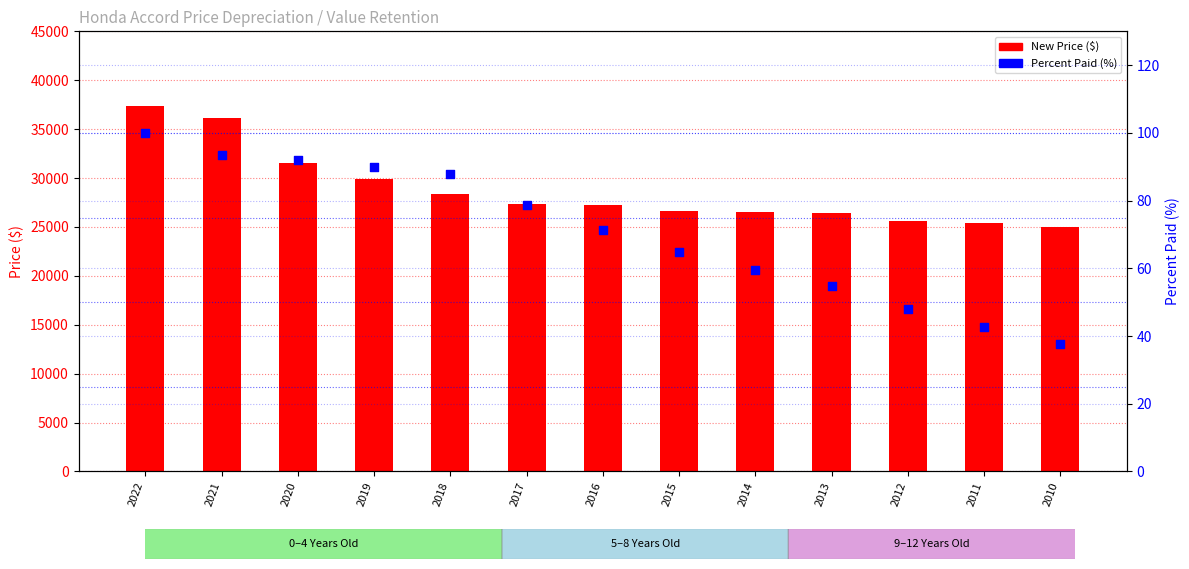

What are all the series names shown in the legend?

New Price, Percent Paid